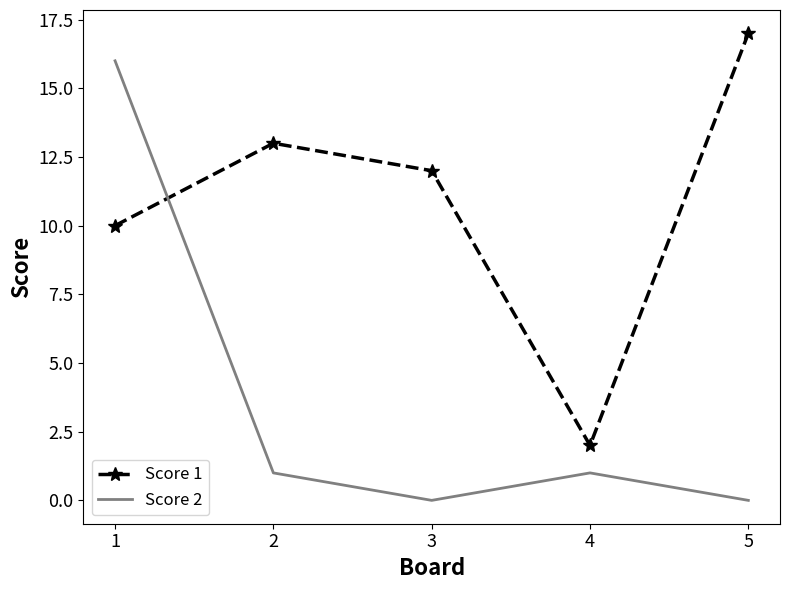

What is the sum of all Score 2 values?

18